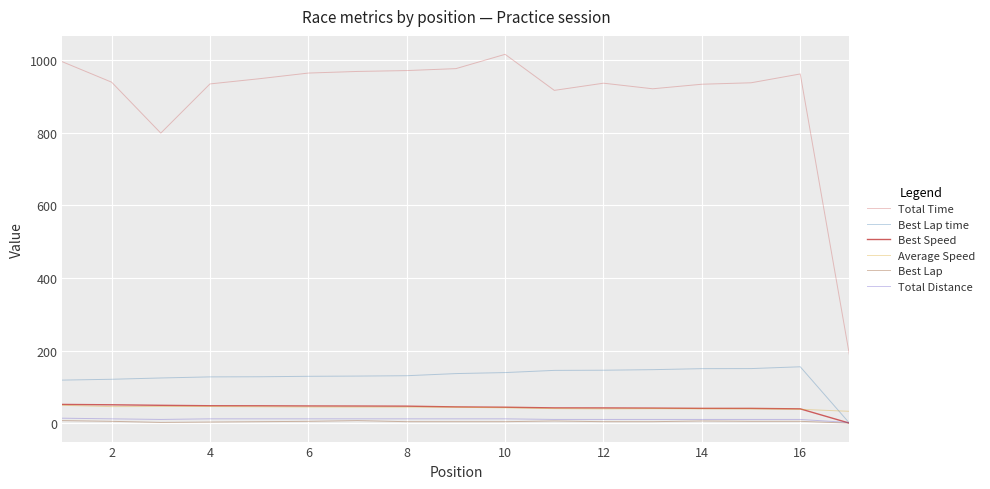

Does the chart display data point markers on the line(s)?

No